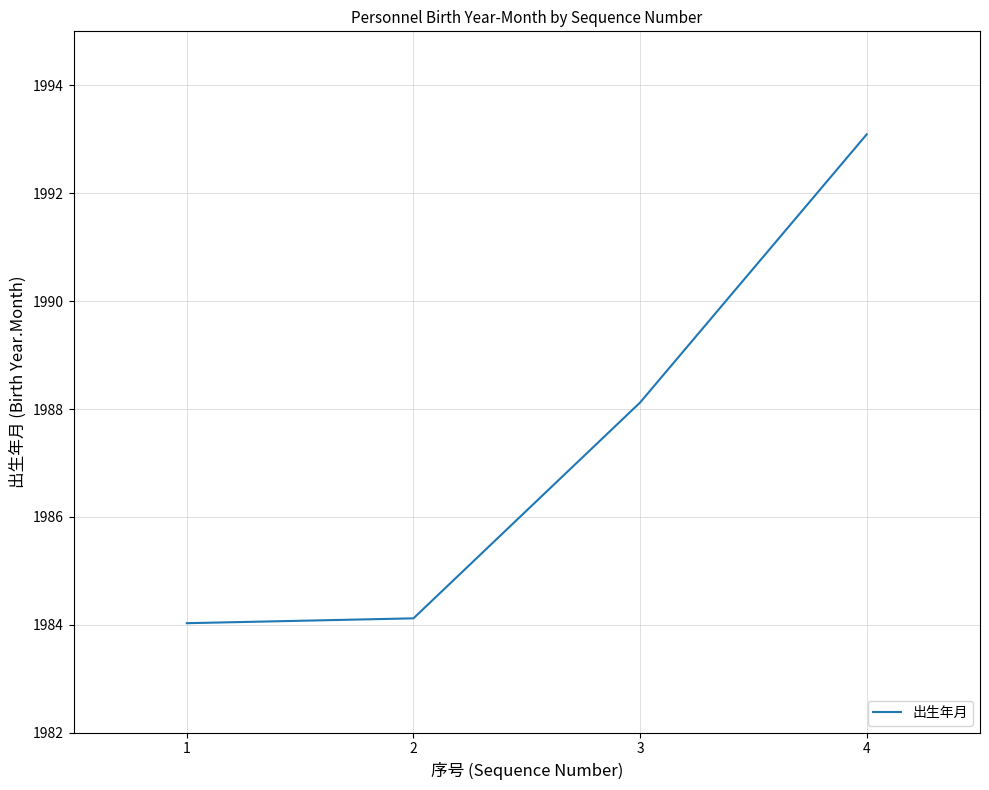

What is the change in value from 2 to 4?

+9.0